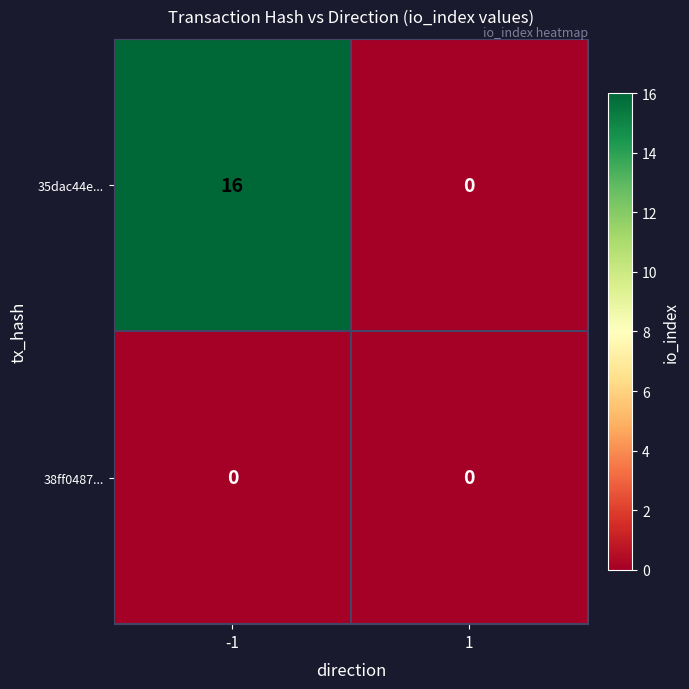

Reading right to left, extract all data points from this chart.

35dac44e...: 0	16
38ff0487...: 0	0